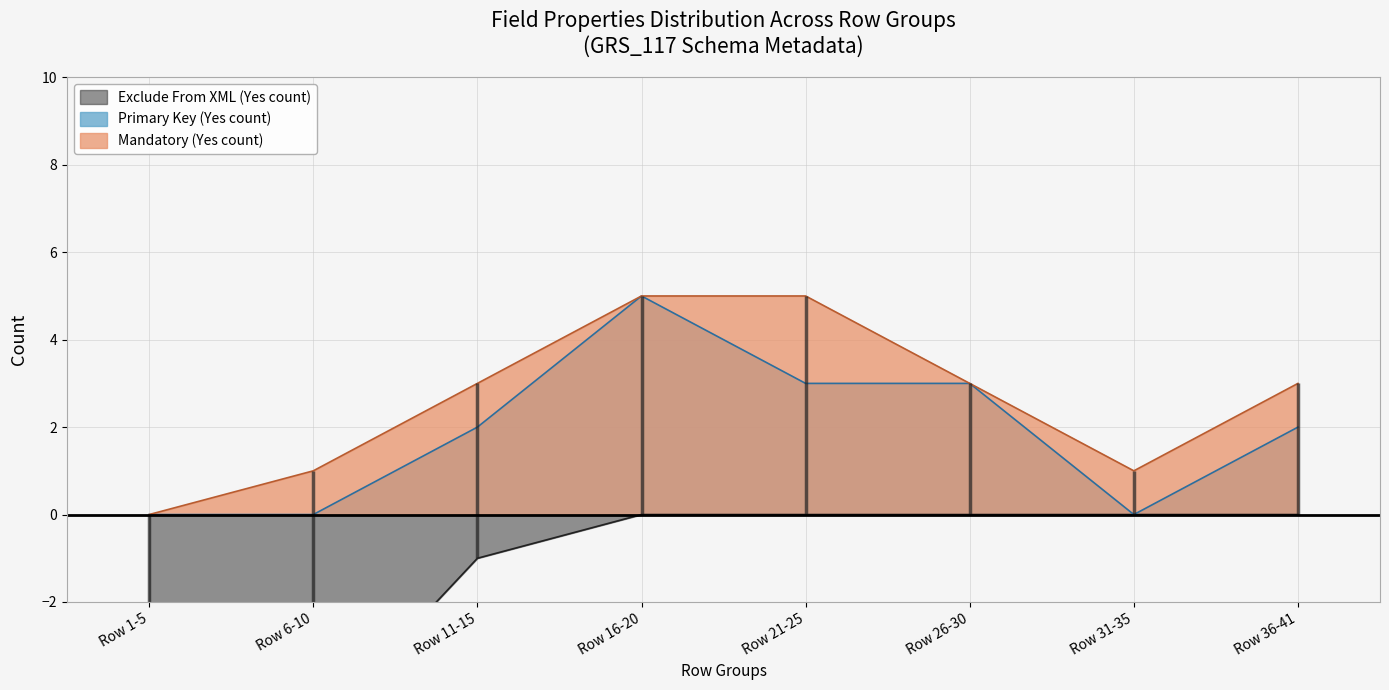

What is the difference between the maximum and minimum values in the Primary Key (Yes count) series?

5